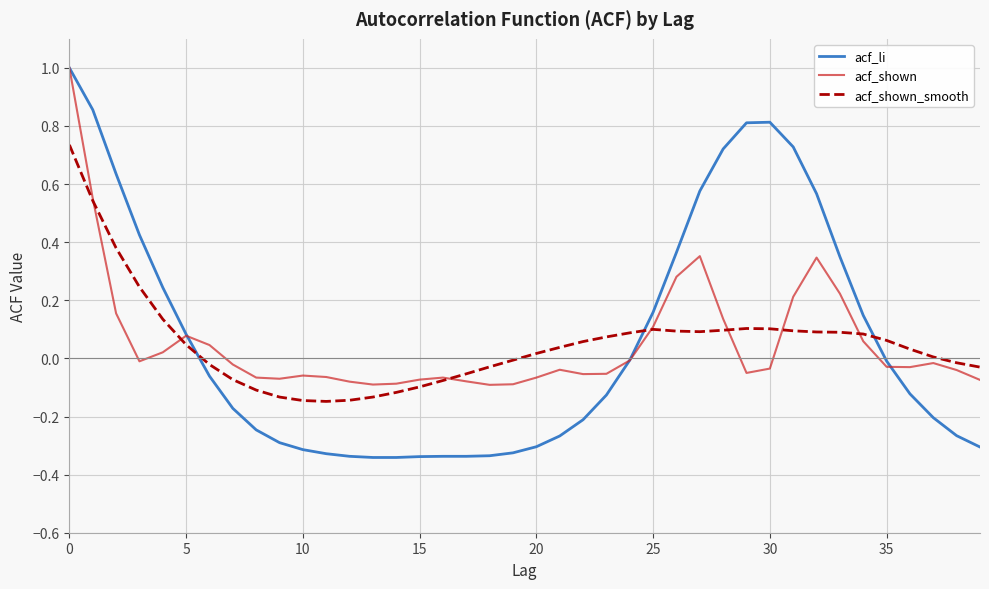

What is the difference between the maximum and minimum values in the acf_li series?

1.3